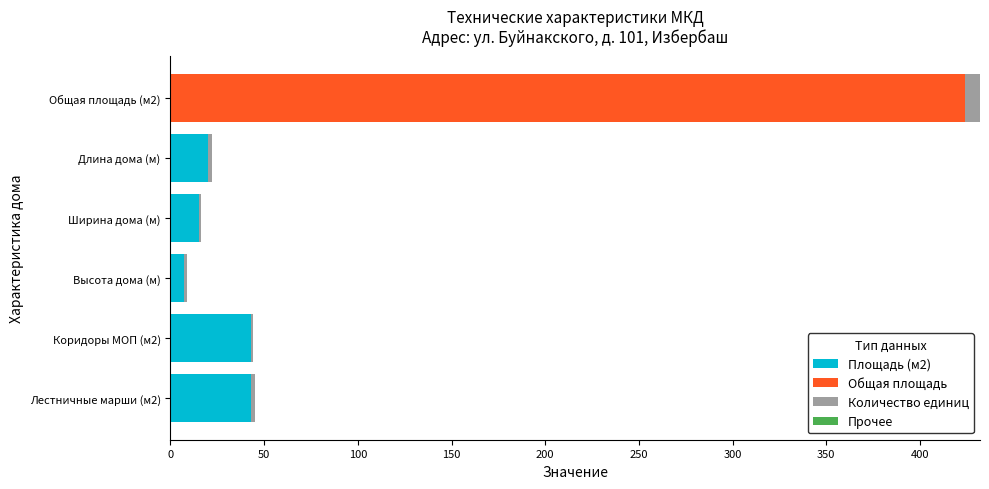

At which category is the sum across all series the highest?

Общая площадь (м2)